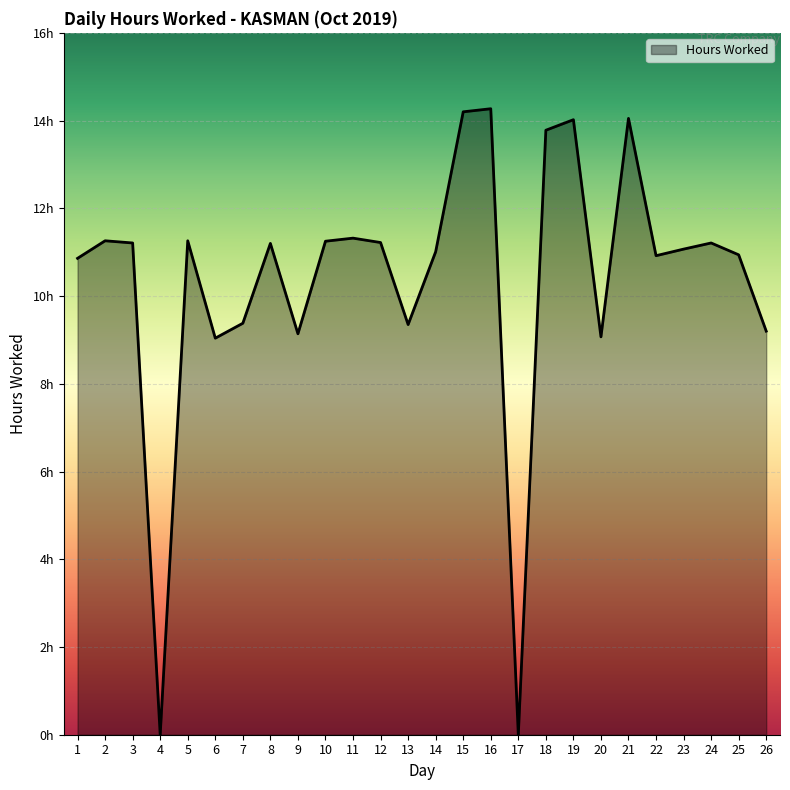

Reading right to left, list all the values displayed in this chart.

9.2	10.9	11.2	11.1	10.9	14.1	9.1	14.0	13.8	0.0	14.3	14.2	11.0	9.3	11.2	11.3	11.2	9.1	11.2	9.4	9.0	11.3	0.0	11.2	11.3	10.9